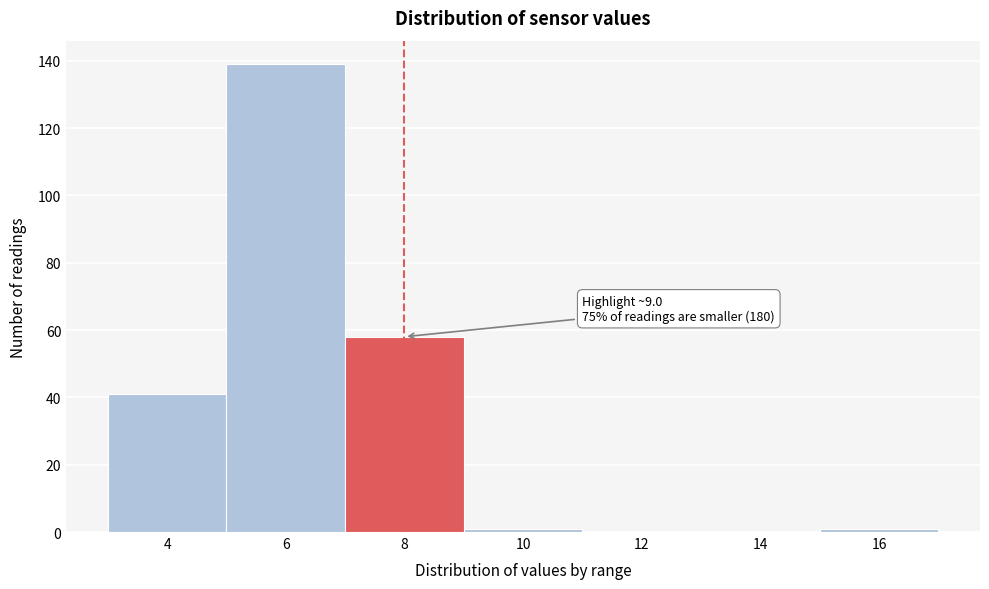

Reading right to left, transcribe all the data shown in this chart.

16=1	14=0	12=0	10=1	8=58	6=139	4=41